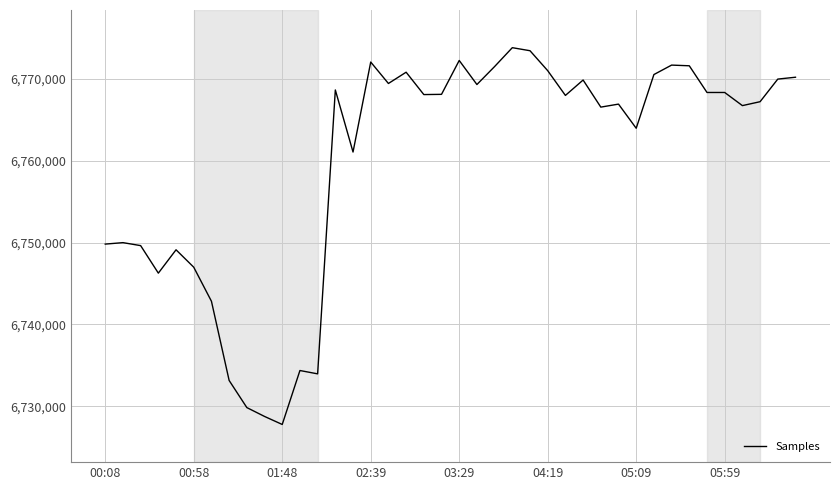

What is the difference between the second highest and second lowest values?

44658